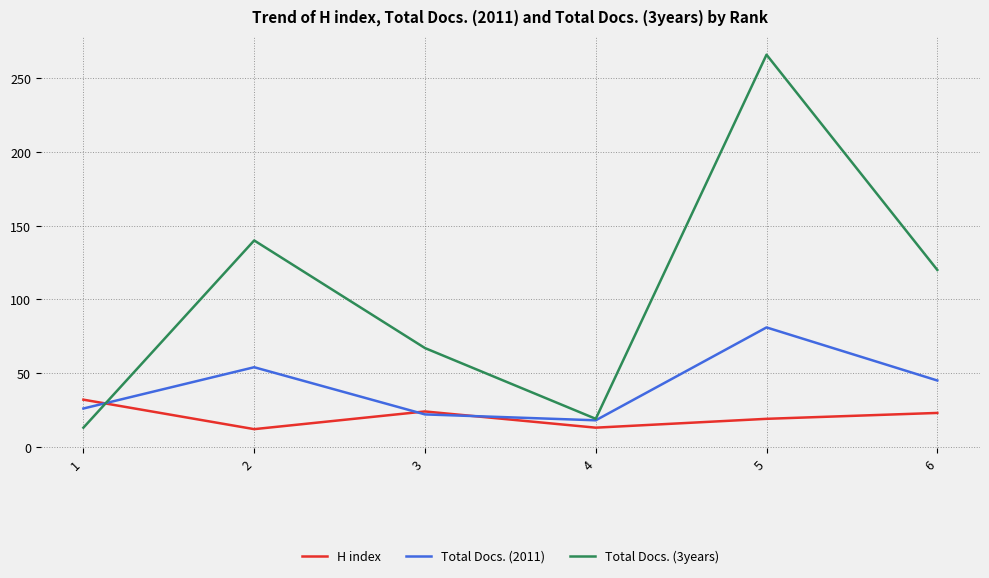

What is the maximum value shown in the chart?

266